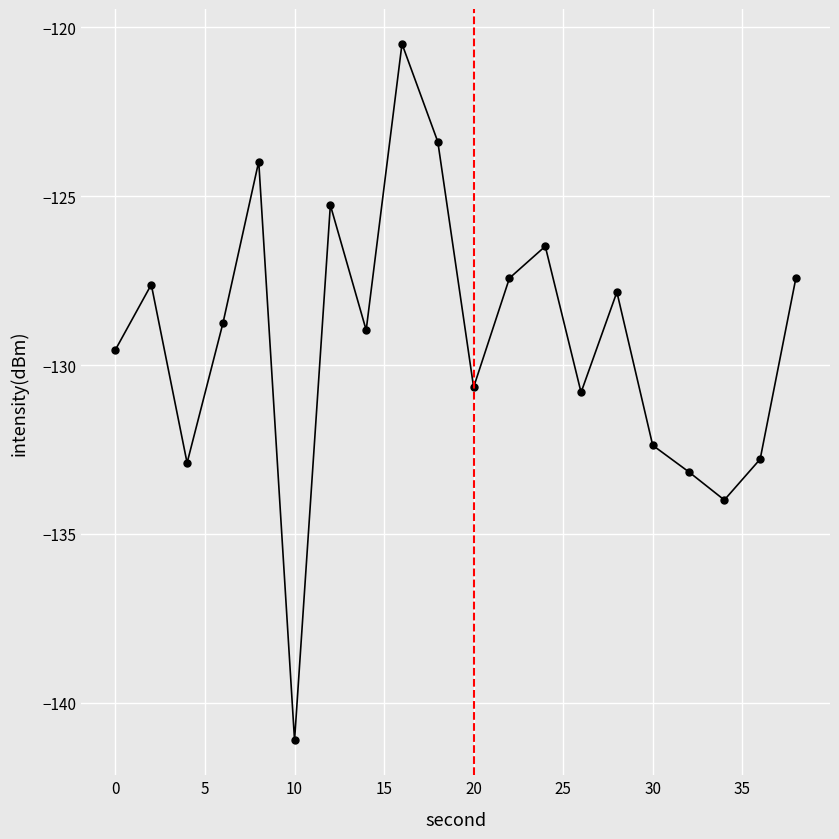

True or false: there are more than 1 points higher than both neighbors.

True